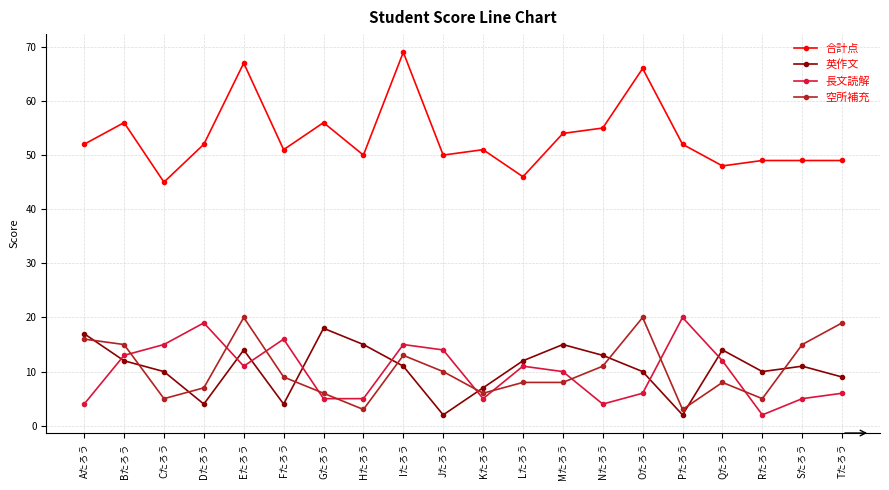

What is the label of the 20th point from the left?

Tたろう